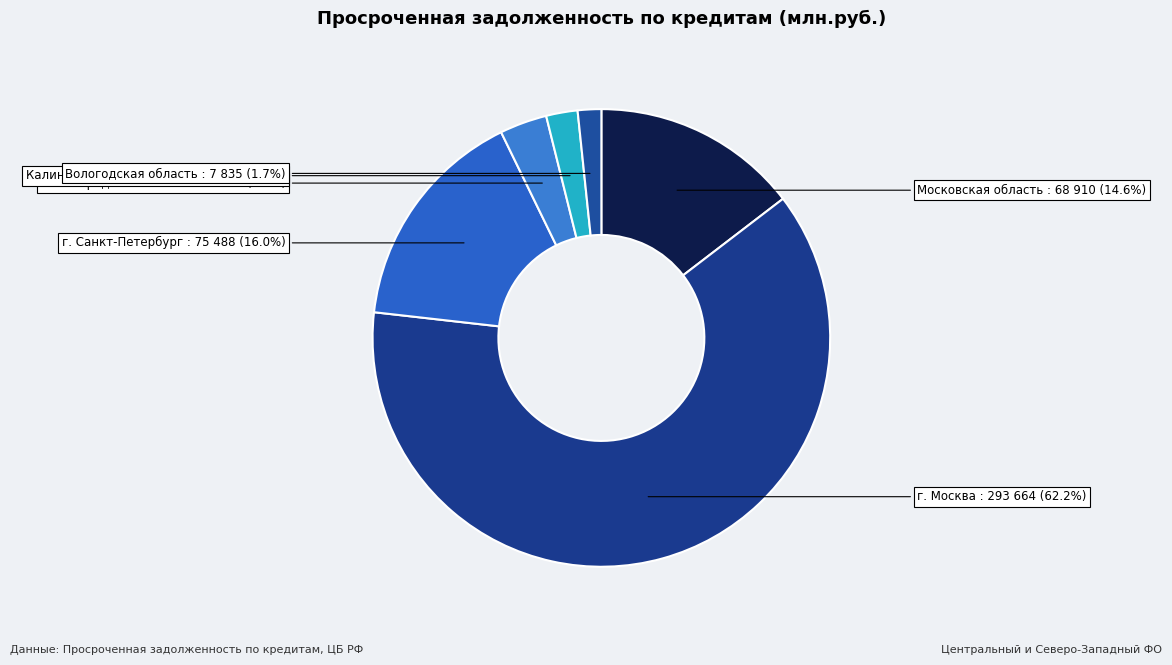

Which category accounts for the majority?

г. Москва